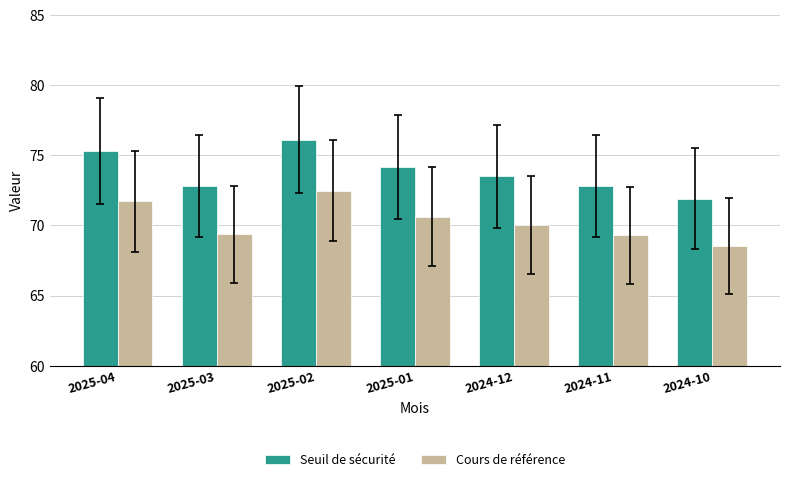

What are all the series names shown in the legend?

Seuil de sécurité, Cours de référence